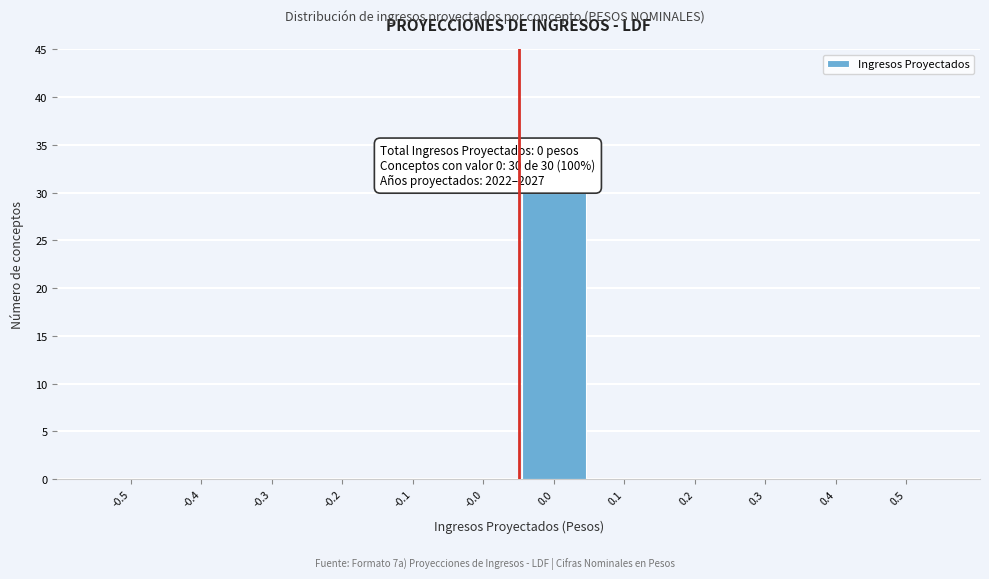

Reading right to left, transcribe all the data shown in this chart.

0.5=0	0.4=0	0.3=0	0.2=0	0.1=0	0.0=30	-0.0=0	-0.1=0	-0.2=0	-0.3=0	-0.4=0	-0.5=0